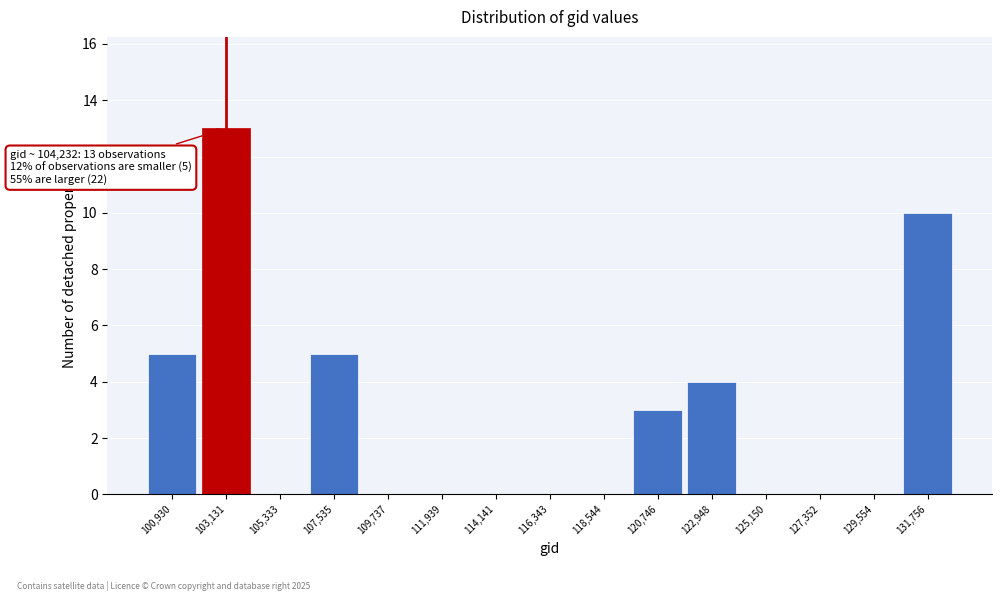

Reading left to right, extract all data points from this chart.

100,930=5	103,131=13	105,333=0	107,535=5	109,737=0	111,939=0	114,141=0	116,343=0	118,544=0	120,746=3	122,948=4	125,150=0	127,352=0	129,554=0	131,756=10